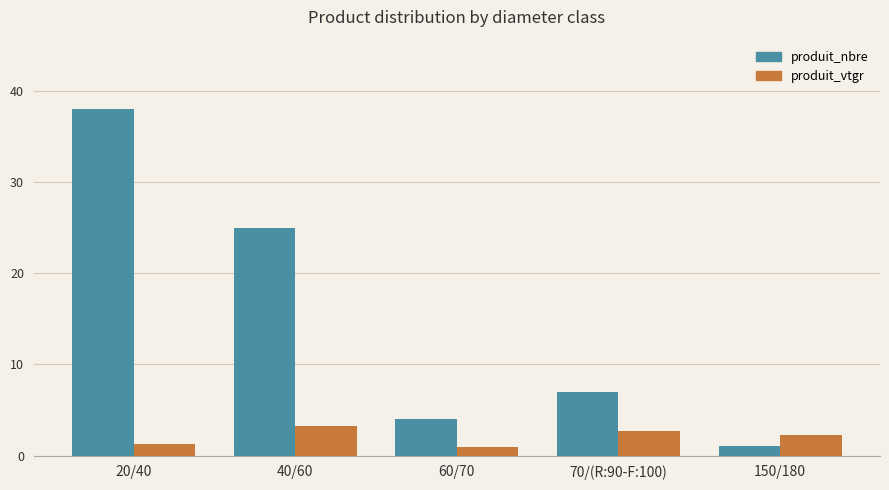

The value of produit_nbre at 60/70 is 4.0. True or false?

True